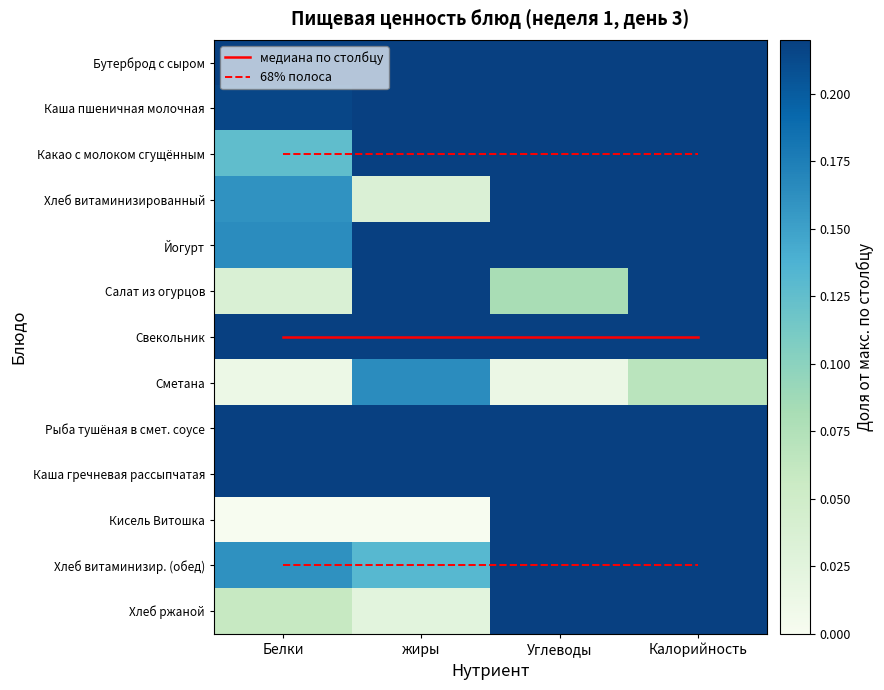

What value does the Какао с молоком сгущённым series have at Калорийность?

0.4